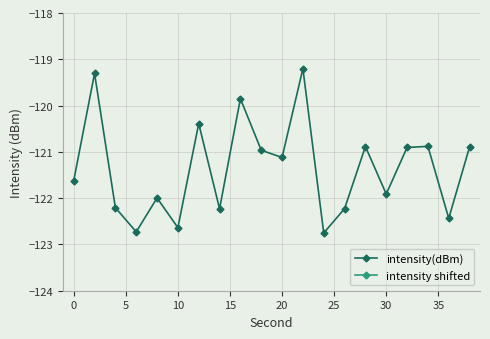

What is the maximum value for intensity(dBm)?

-119.2